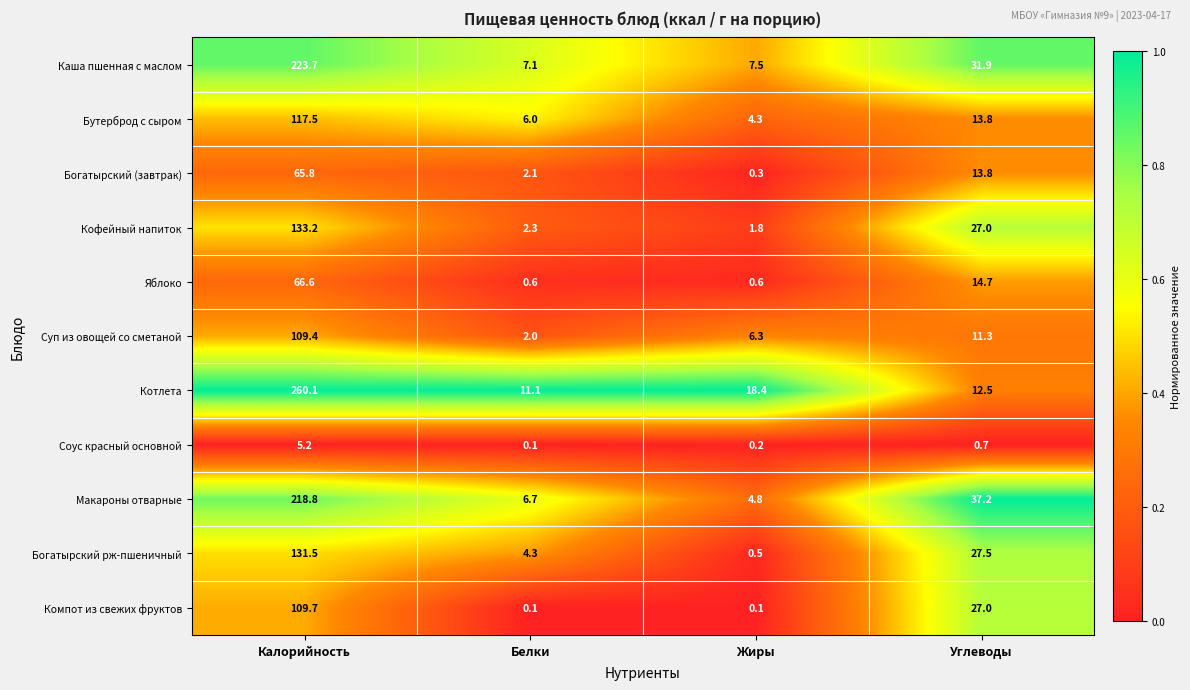

The value of Котлета at Белки is 11.1. True or false?

True